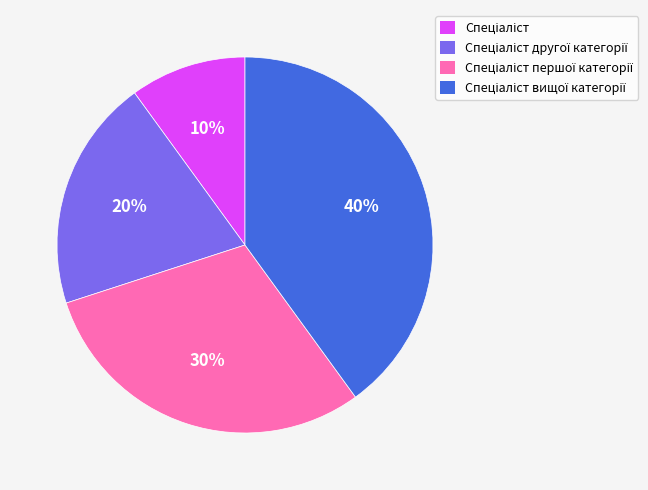

Is there any slice that represents more than half of the pie?

No